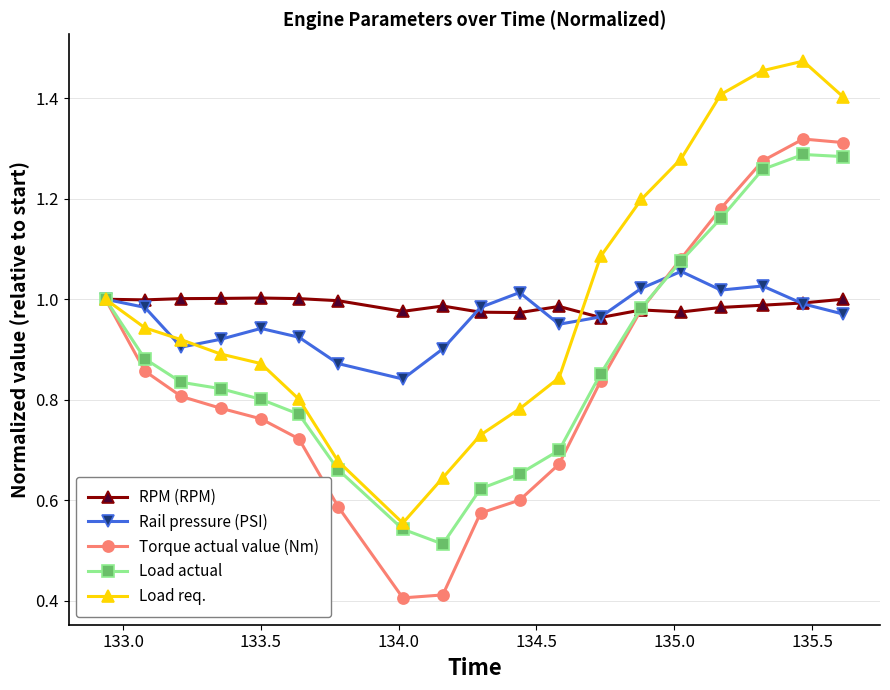

What is the smallest value displayed?

0.4